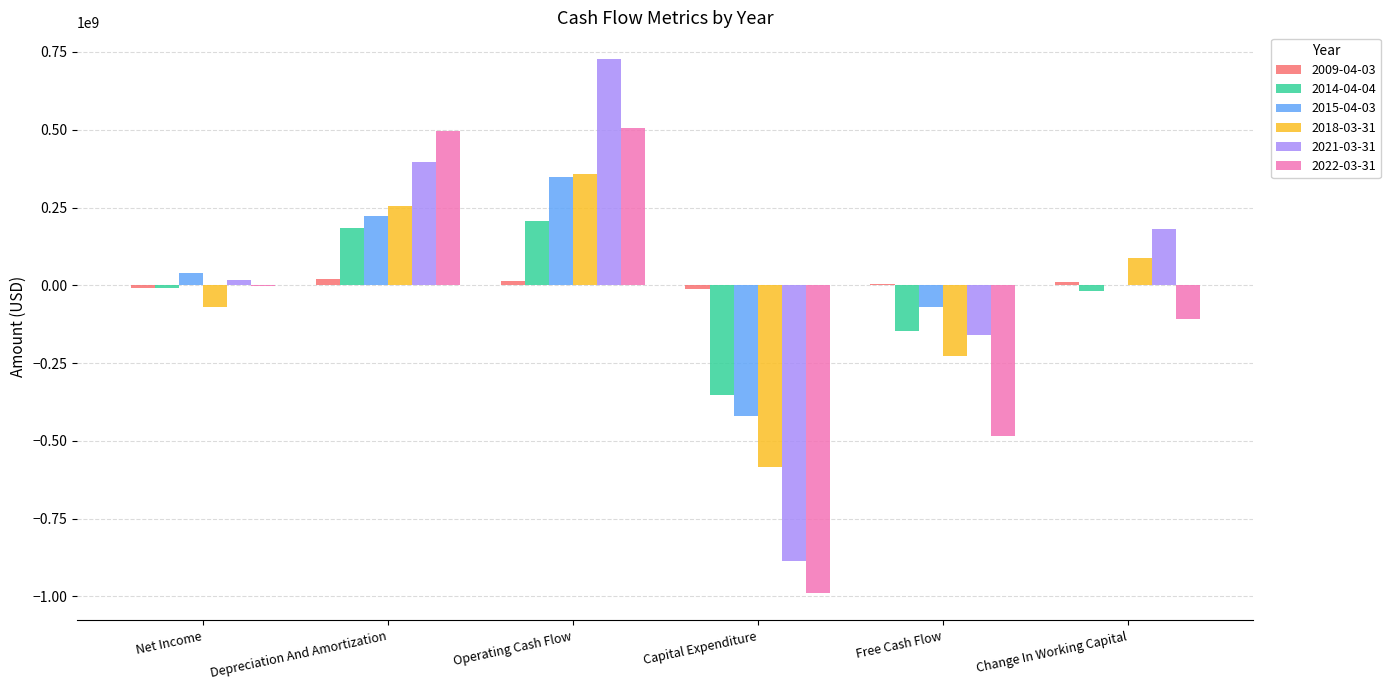

The value of 2021-03-31 at Free Cash Flow is -234968496. True or false?

False